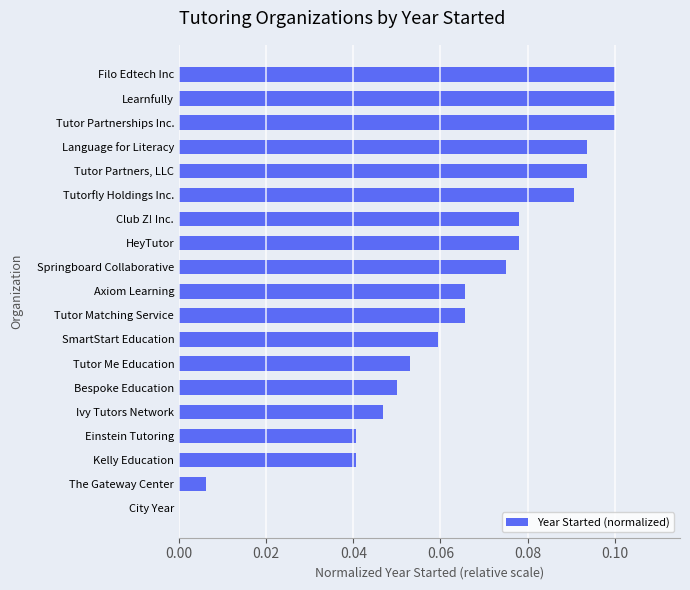

The chart shows a value of 0.1 at Tutor Partnerships Inc.. True or false?

True